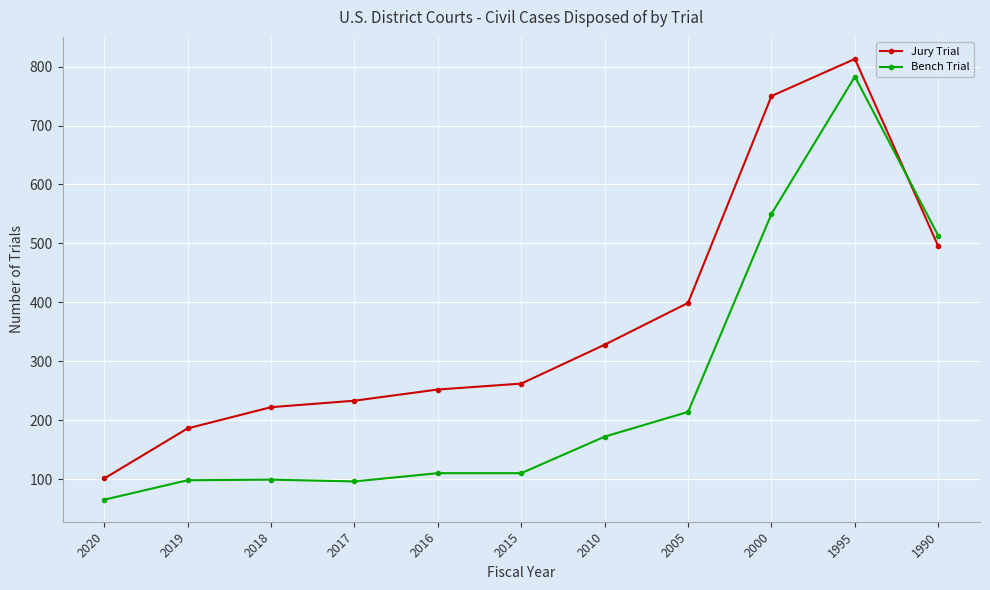

Between 2019 and 2018, which series saw the biggest shift?

Jury Trial